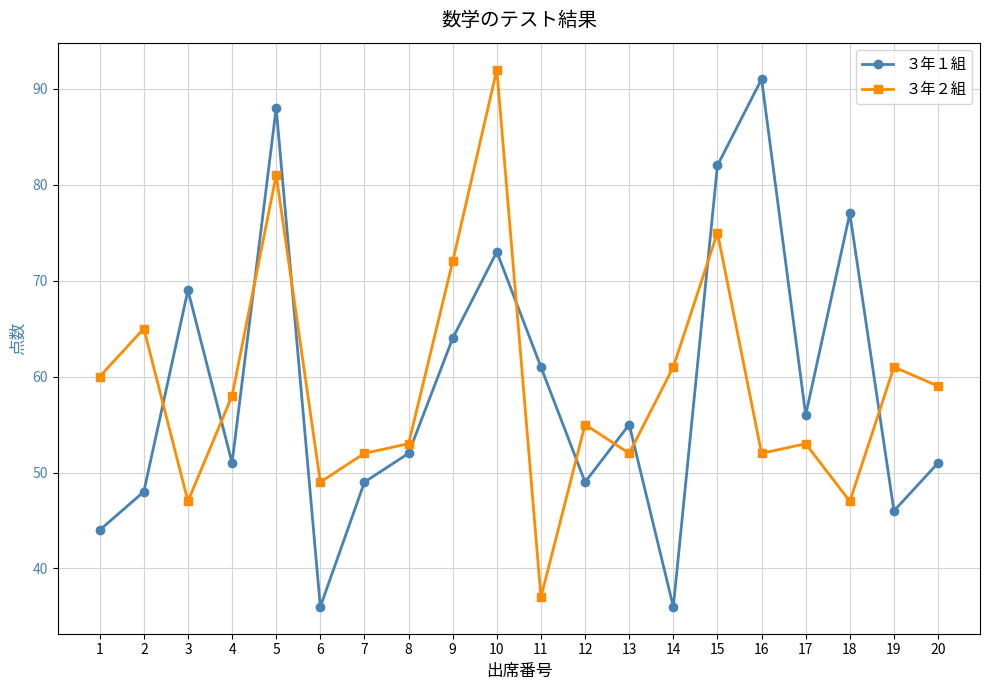

What is the difference between the ３年２組 values at 13 and 14?

9